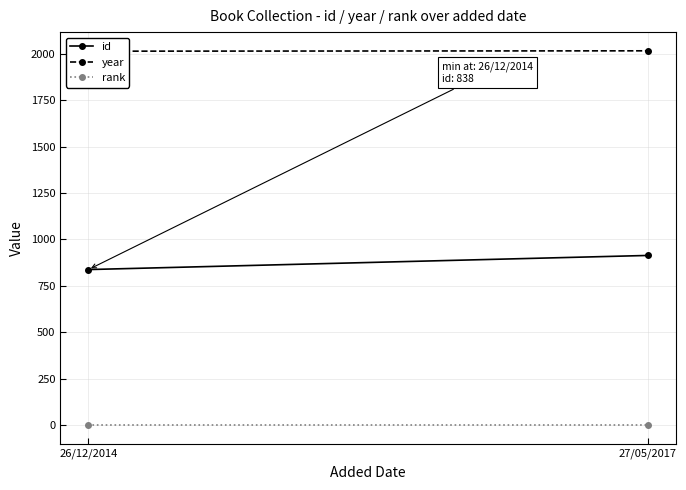

What is the value of the id point at the 1st from the left?

838